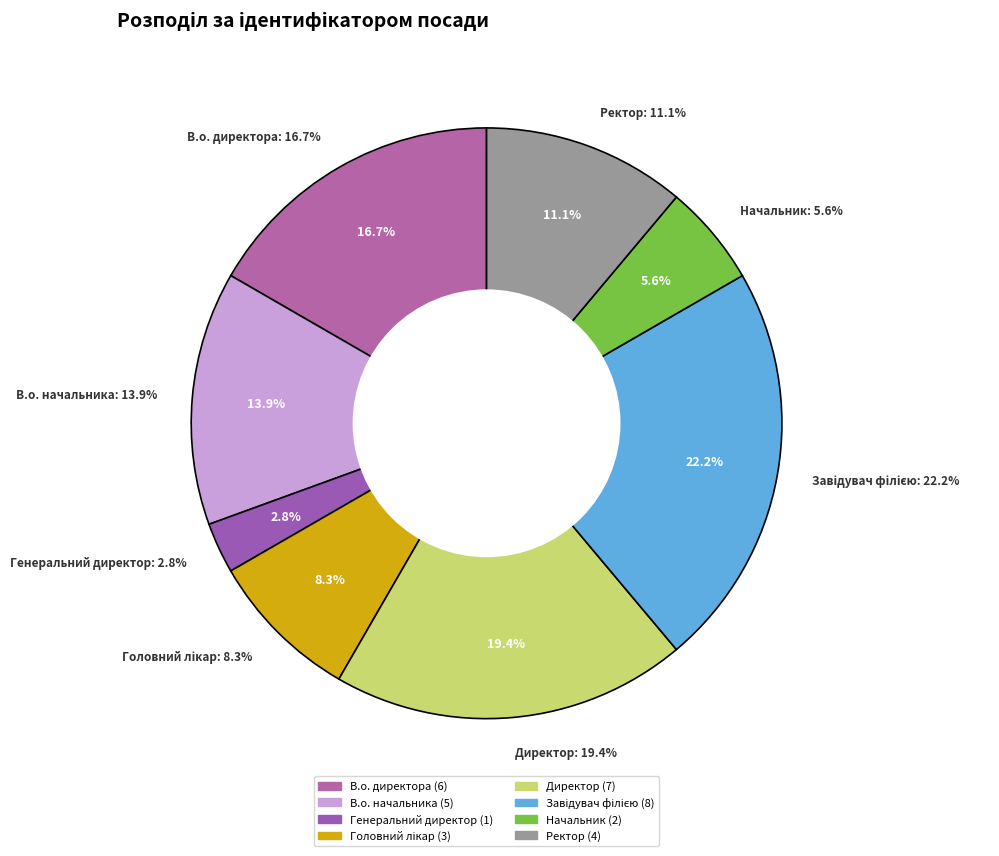

To the nearest percent, what percentage of the pie is Генеральний директор?

3%